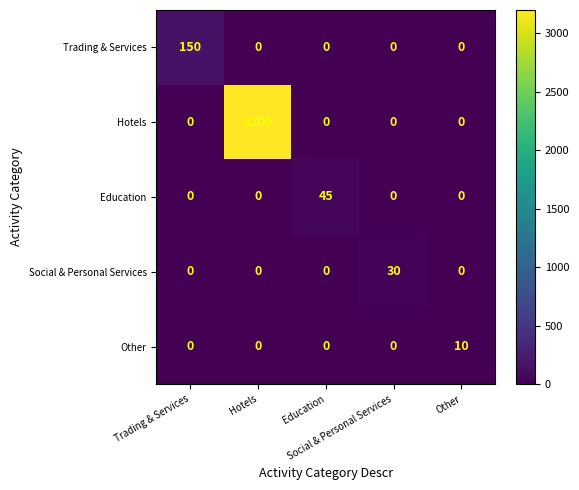

At how many categories does at least one series exceed 2559?

1